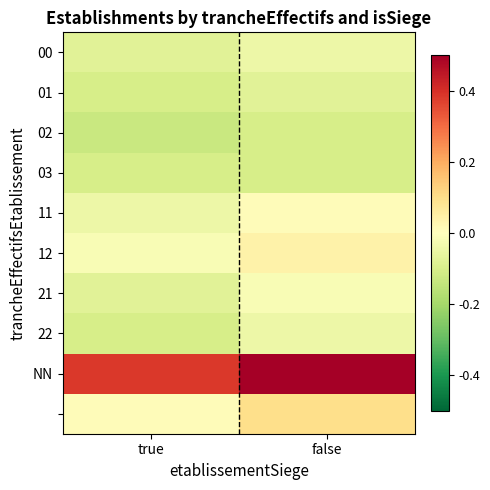

What is the minimum value shown in the chart?

-0.1